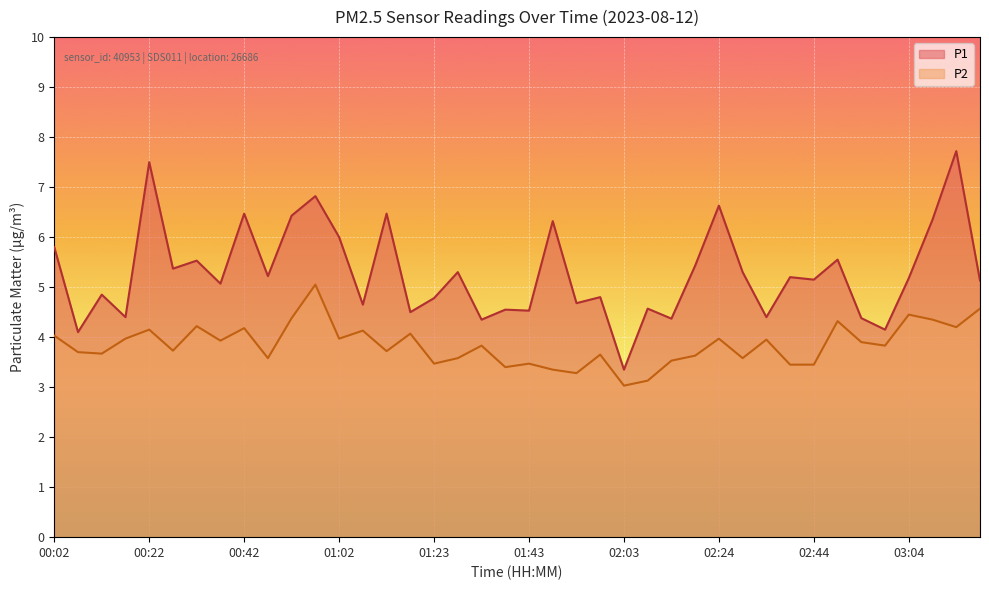

What position from the left is 00:07?

2